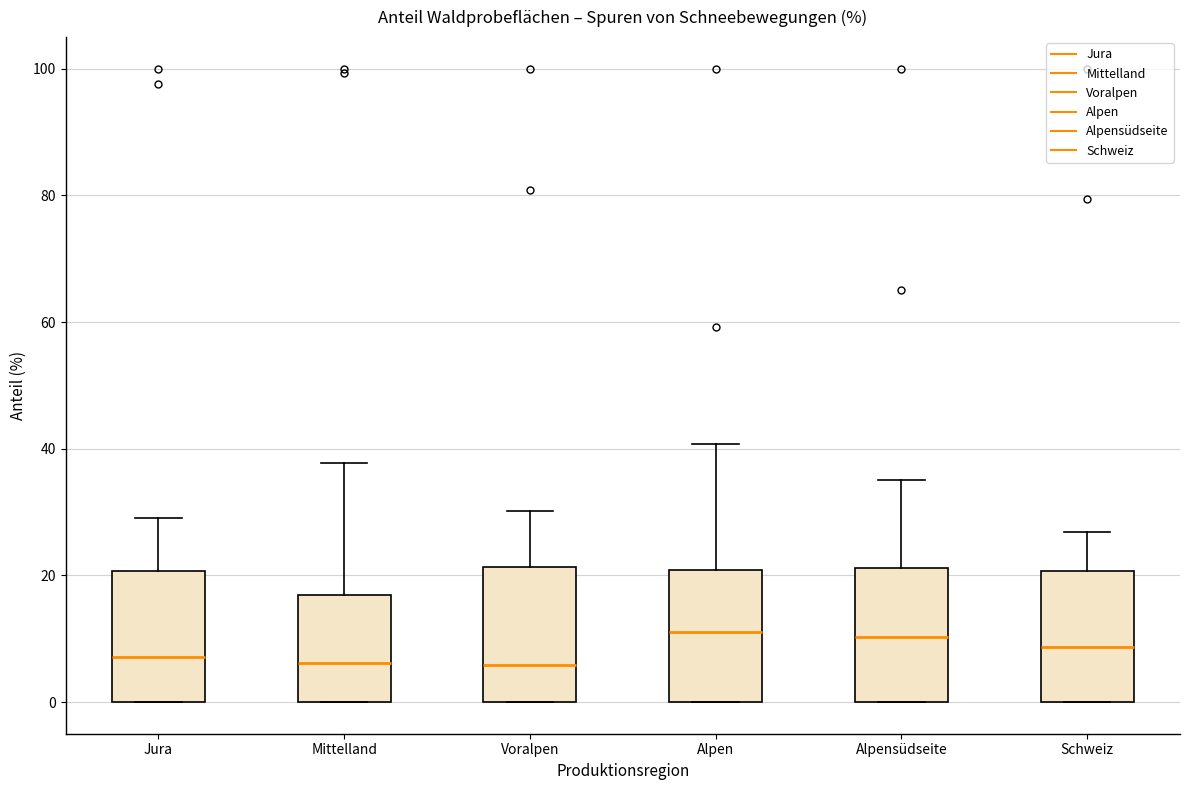

Where does the upper whisker of the box for Alpensüdseite end on the y-axis? The values are not printed on the chart, so give them approximately, as read against the axis.

36